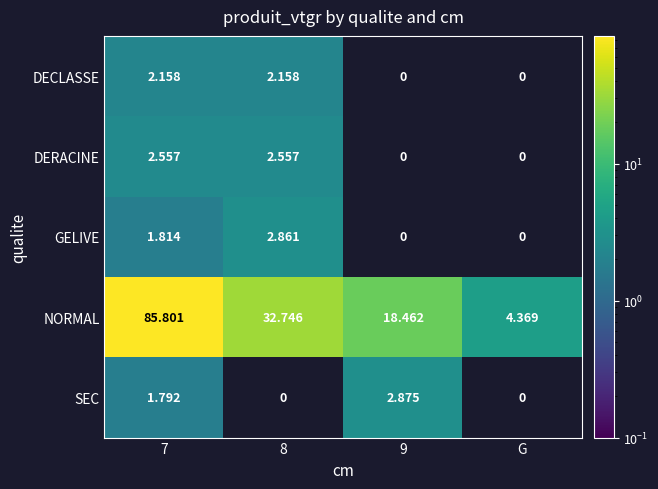

Which series has the largest total across all categories?

NORMAL